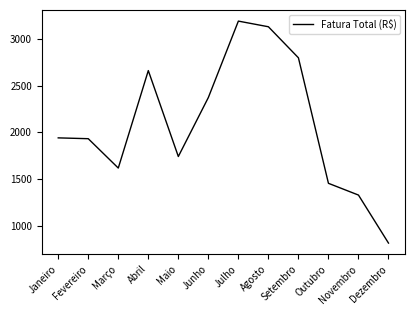

What is the maximum value shown in the chart?

3190.7